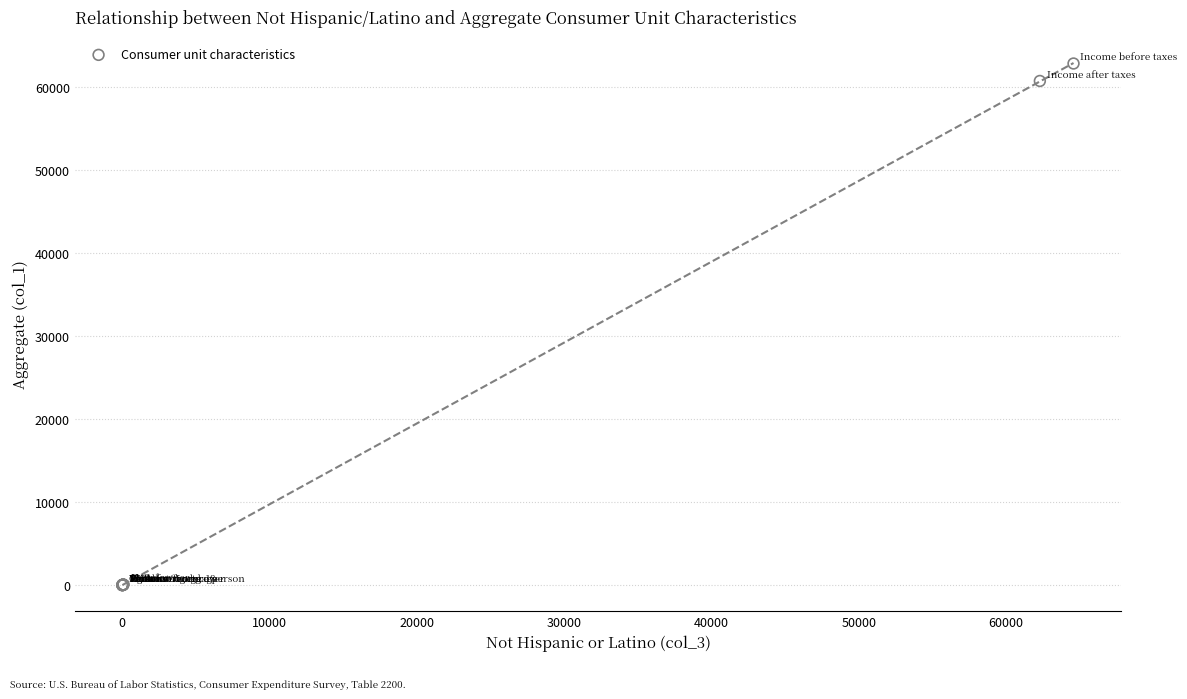

What Y value in the scatter plot is closest to 31428?

60753.0